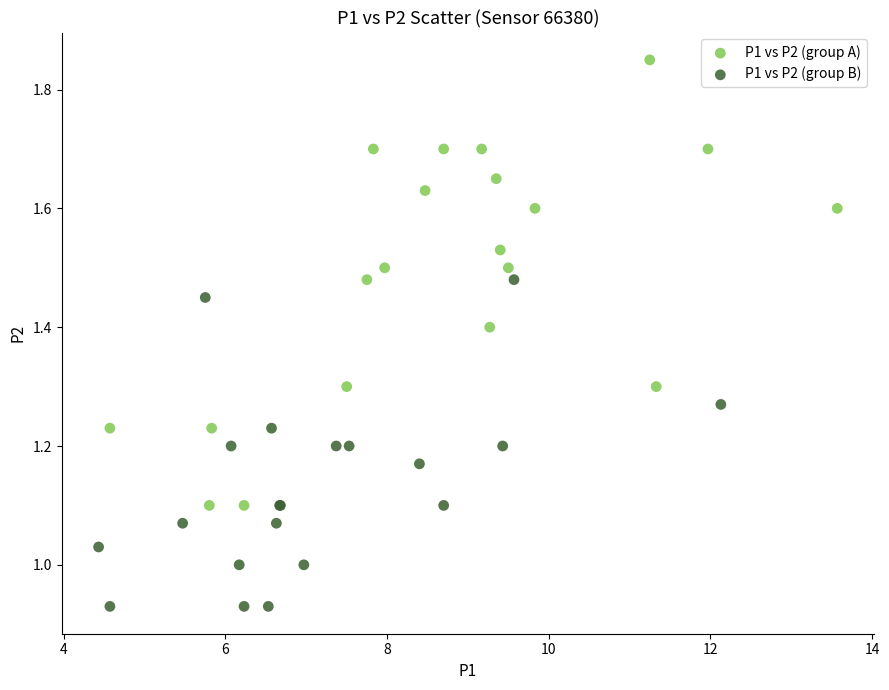

Which series has the largest Y range (max minus min)?

P1 vs P2 (group A)